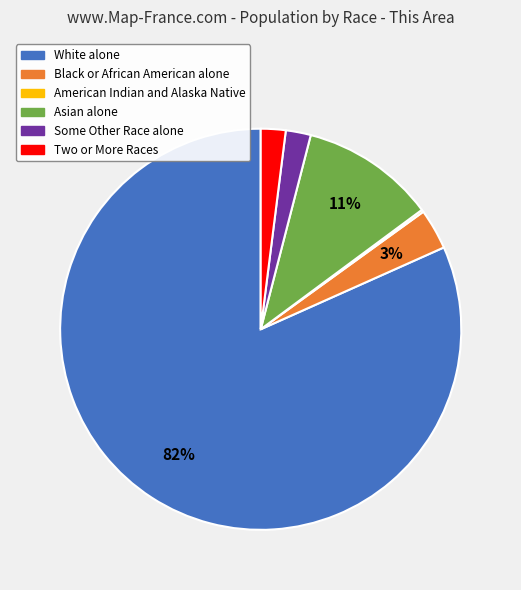

Does any single category account for the majority?

Yes